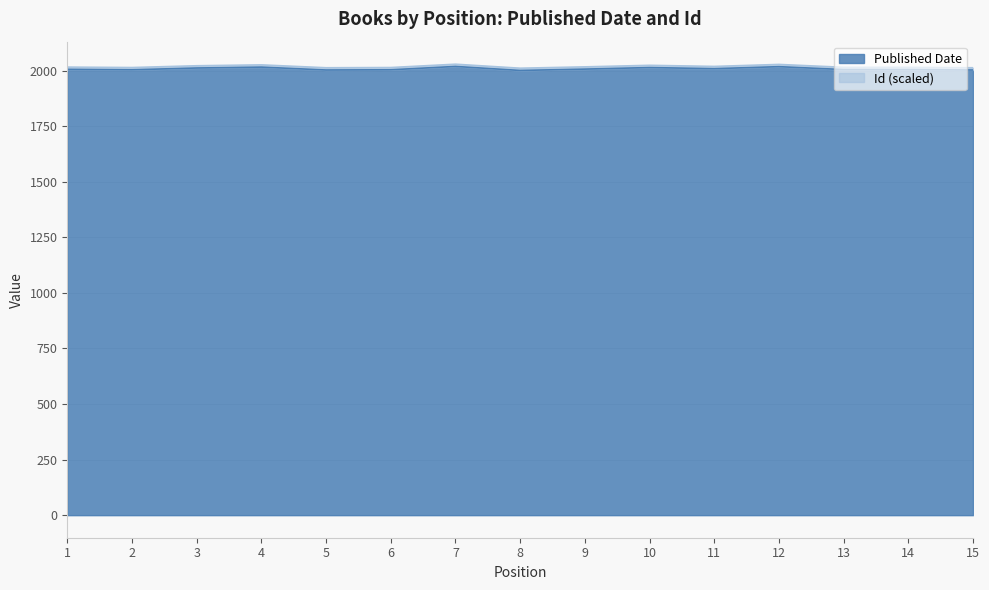

List the labels in order of value, smallest first.

8, 5, 15, 2, 6, 13, 14, 1, 9, 11, 3, 10, 4, 12, 7